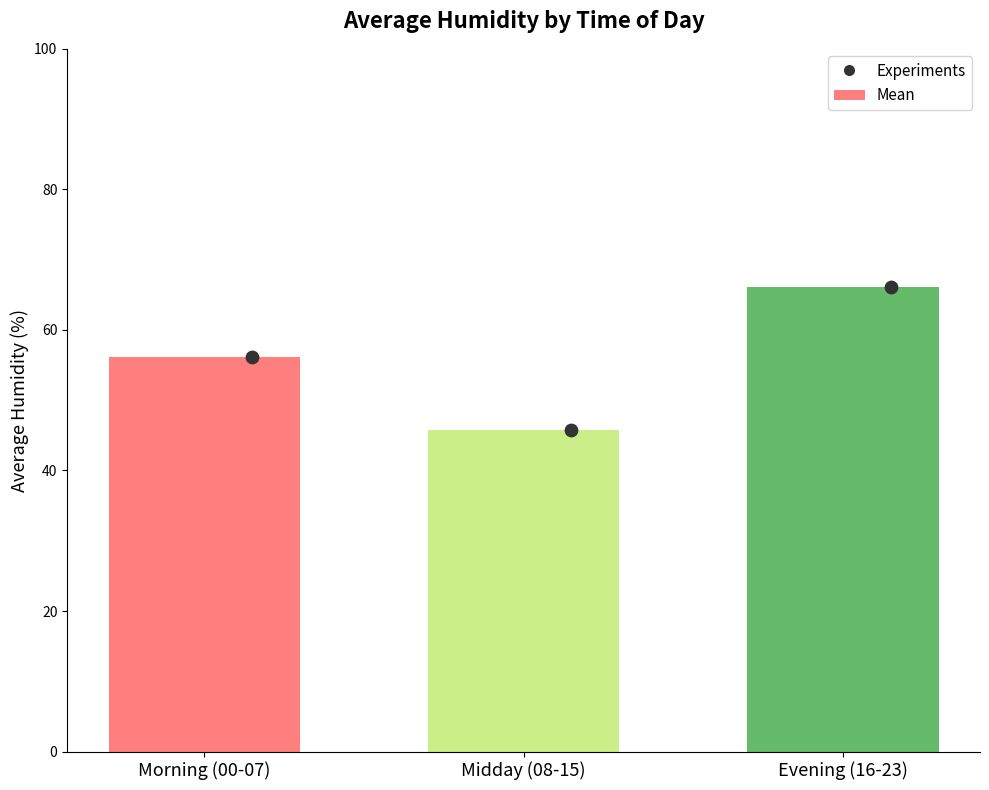

Between Midday (08-15) and Morning (00-07), which is larger?

Morning (00-07)